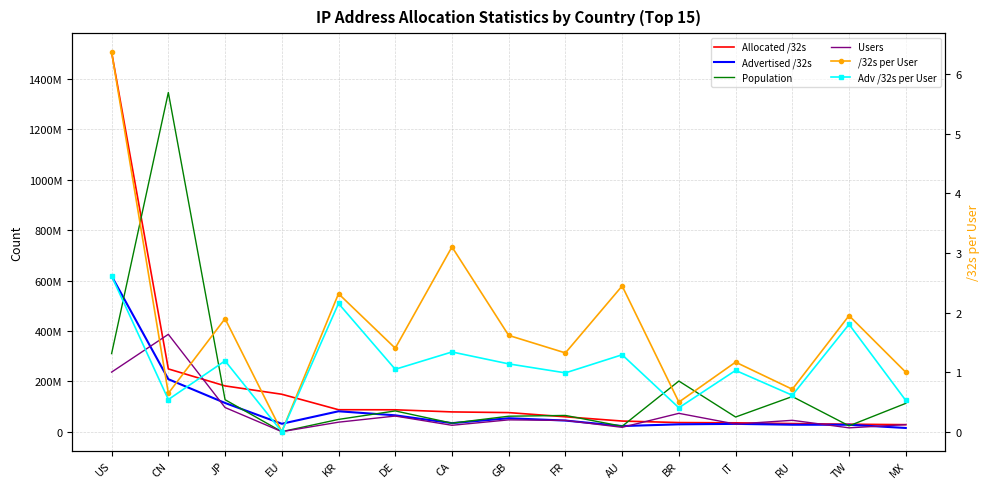

Which series ends up on top after the final intersection of Users and Allocated /32s?

Users